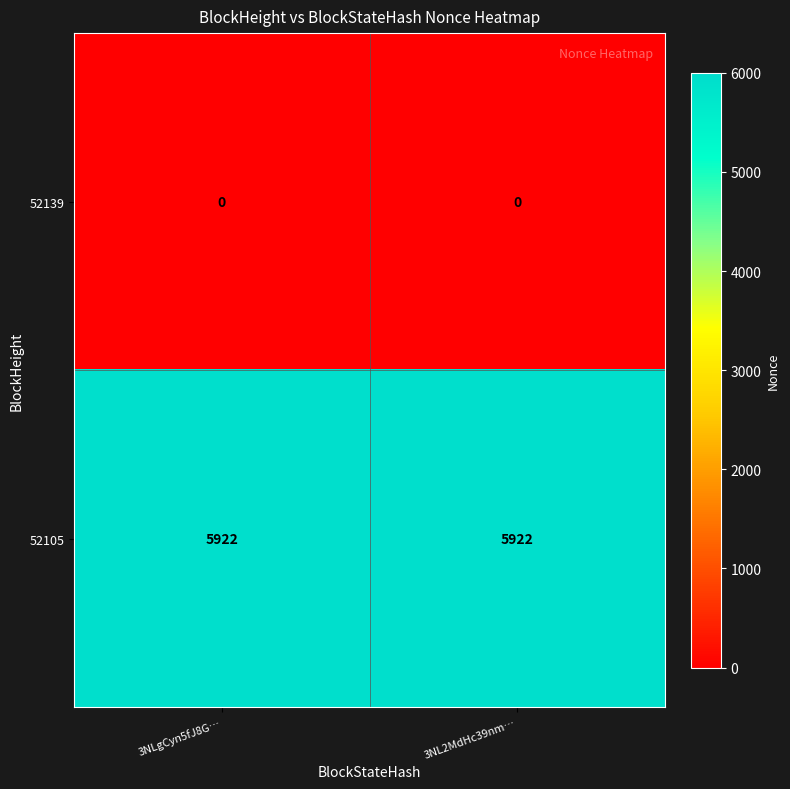

What is the highest value of the 52105 series?

5922